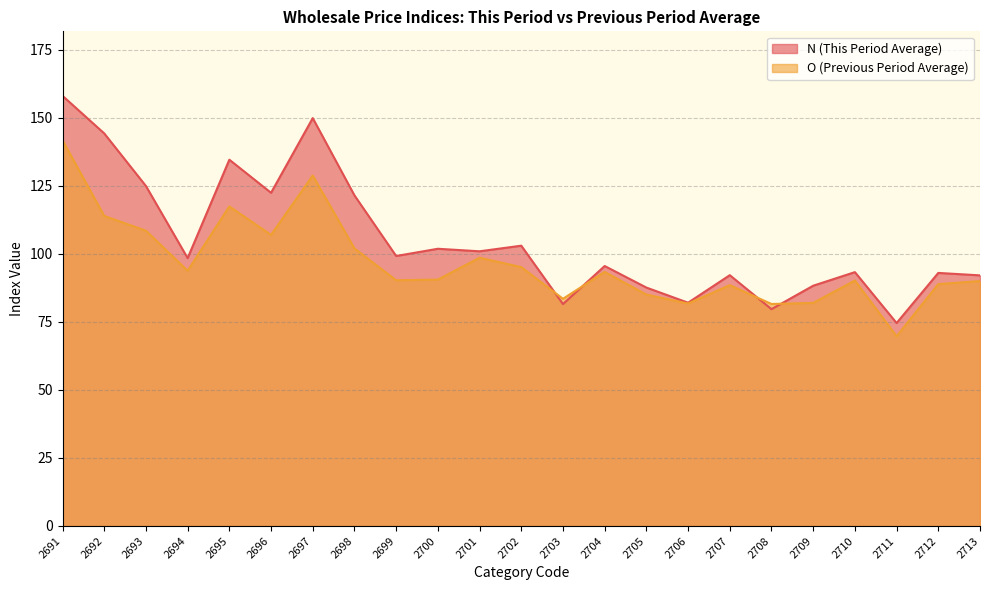

Reading left to right, what are all the values shown in this chart?

N (This Period Average): 158.1	144.3	125.0	98.5	134.6	122.5	149.9	121.5	99.2	101.9	101.0	103.0	81.6	95.6	87.6	82.1	92.2	79.7	88.3	93.3	74.6	93.0	92.1
O (Previous Period Average): 141.8	114.0	108.5	93.8	117.5	107.0	128.8	102.0	90.3	90.6	98.6	95.2	83.5	93.4	85.1	81.8	88.5	81.6	82.0	90.2	69.7	88.9	90.0